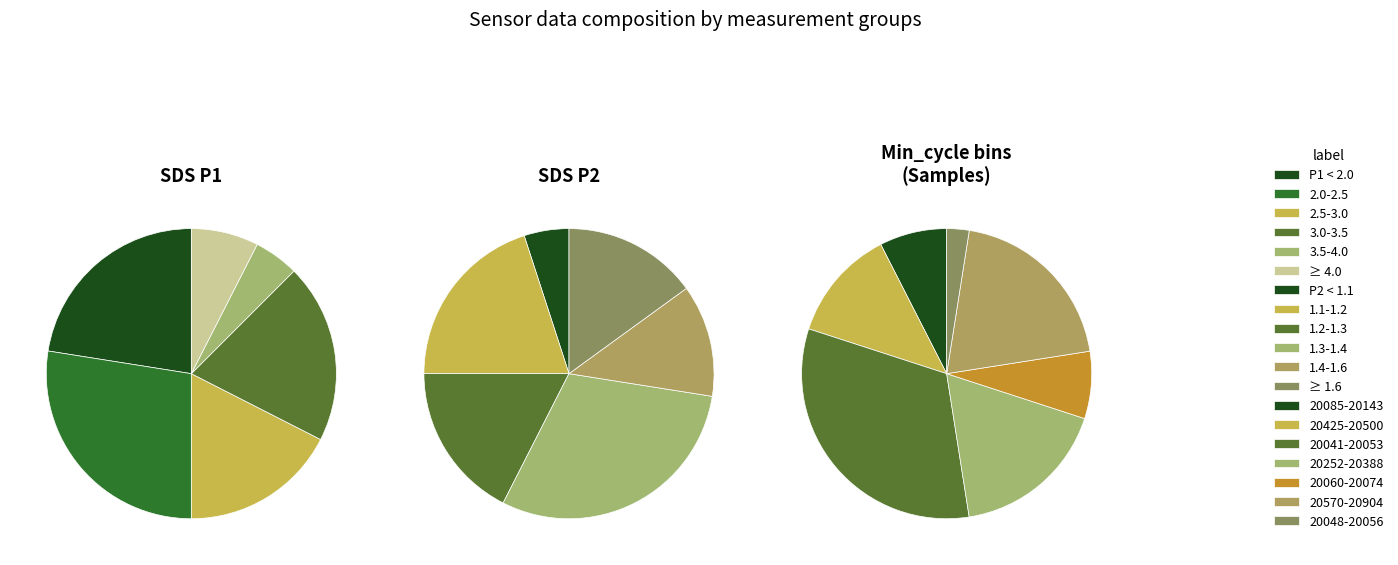

Is the sum of 5 and 31 greater than half?

No